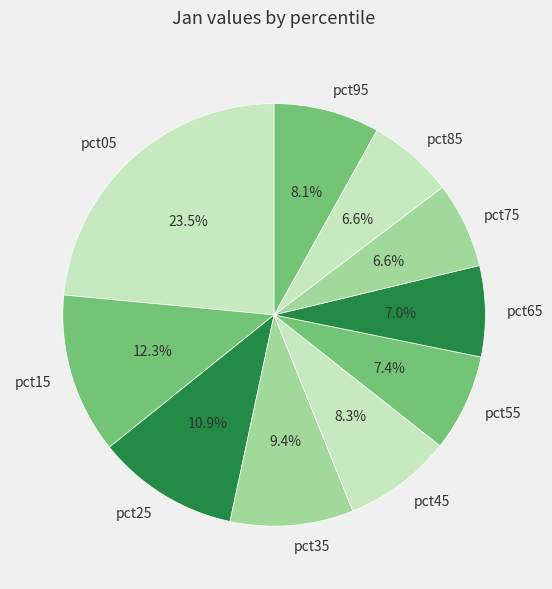

What percentage is the pct45 slice, to the nearest percent?

8%